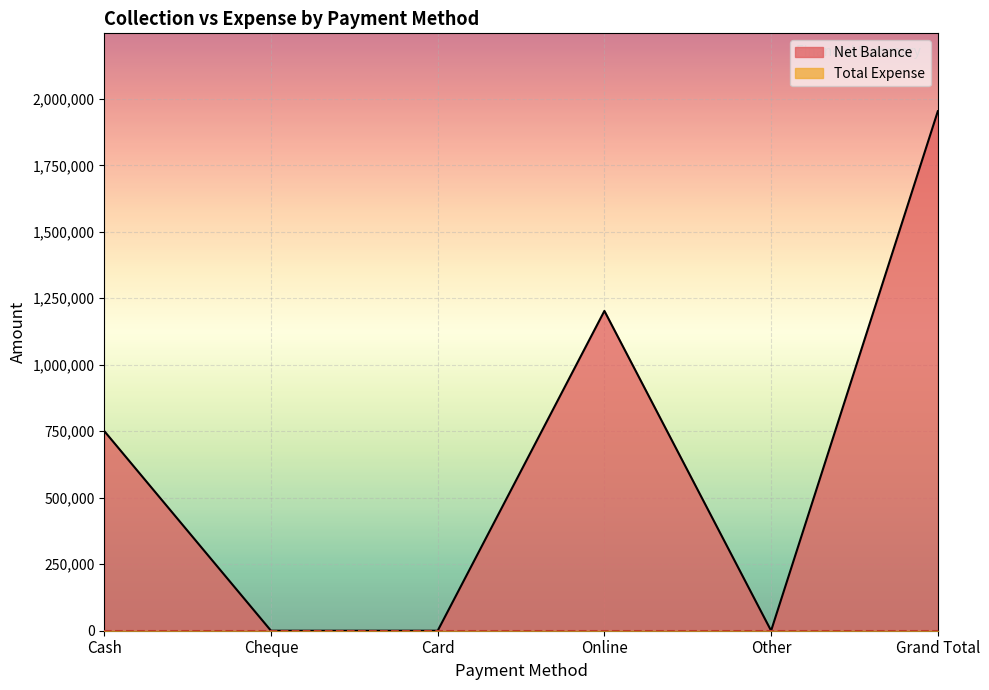

The chart shows a value of 1953250 at Grand Total. True or false?

True